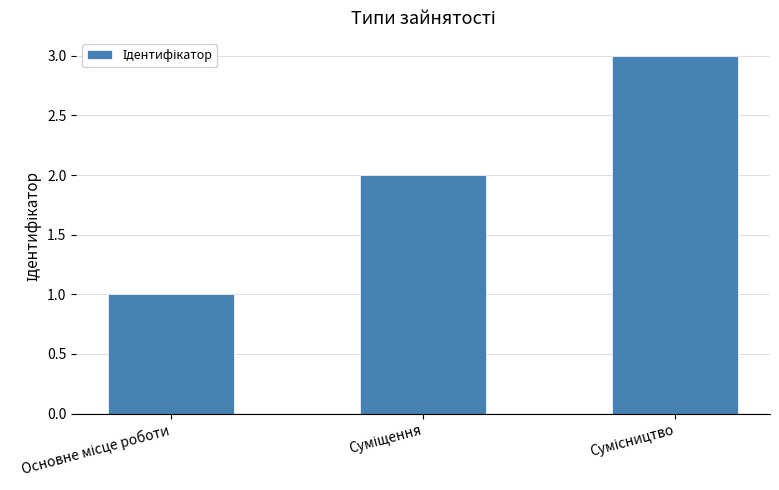

Reading left to right, extract all data points from this chart.

1	2	3